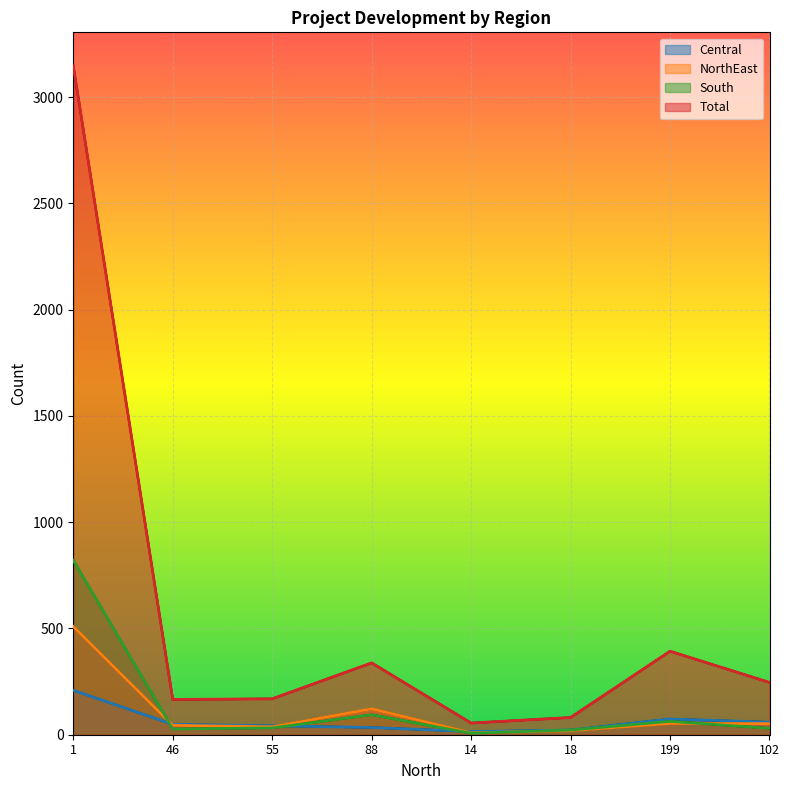

Which series has the widest spread of values?

Total